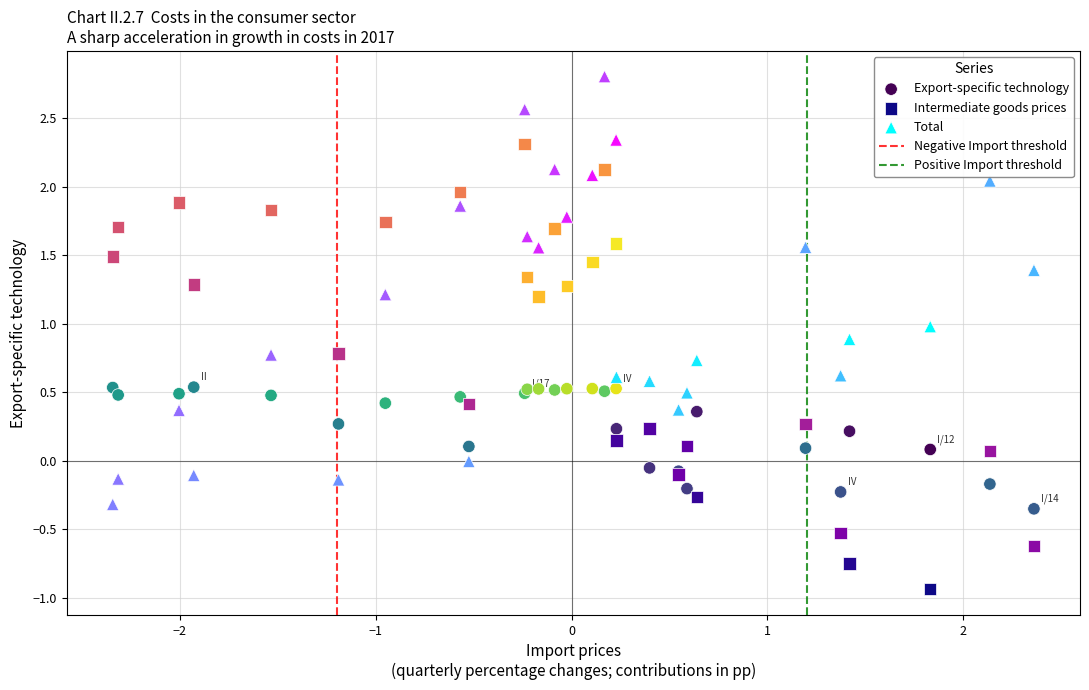

Which series reaches the minimum Y coordinate?

Intermediate goods prices